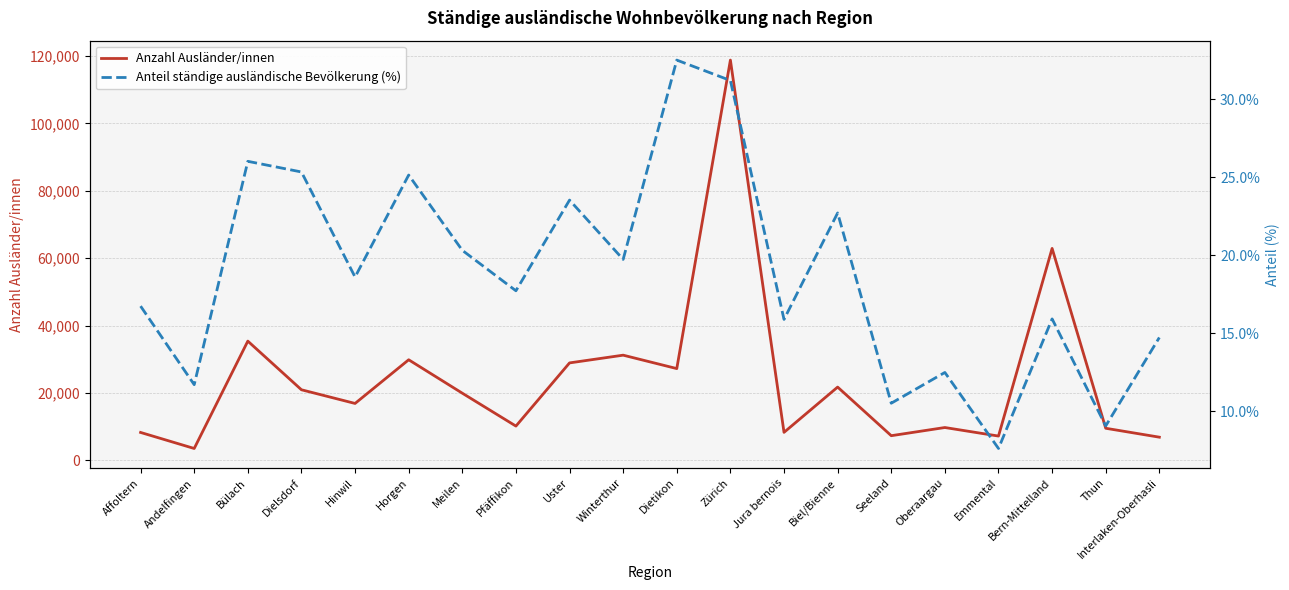

Count the number of categories in the chart.

20